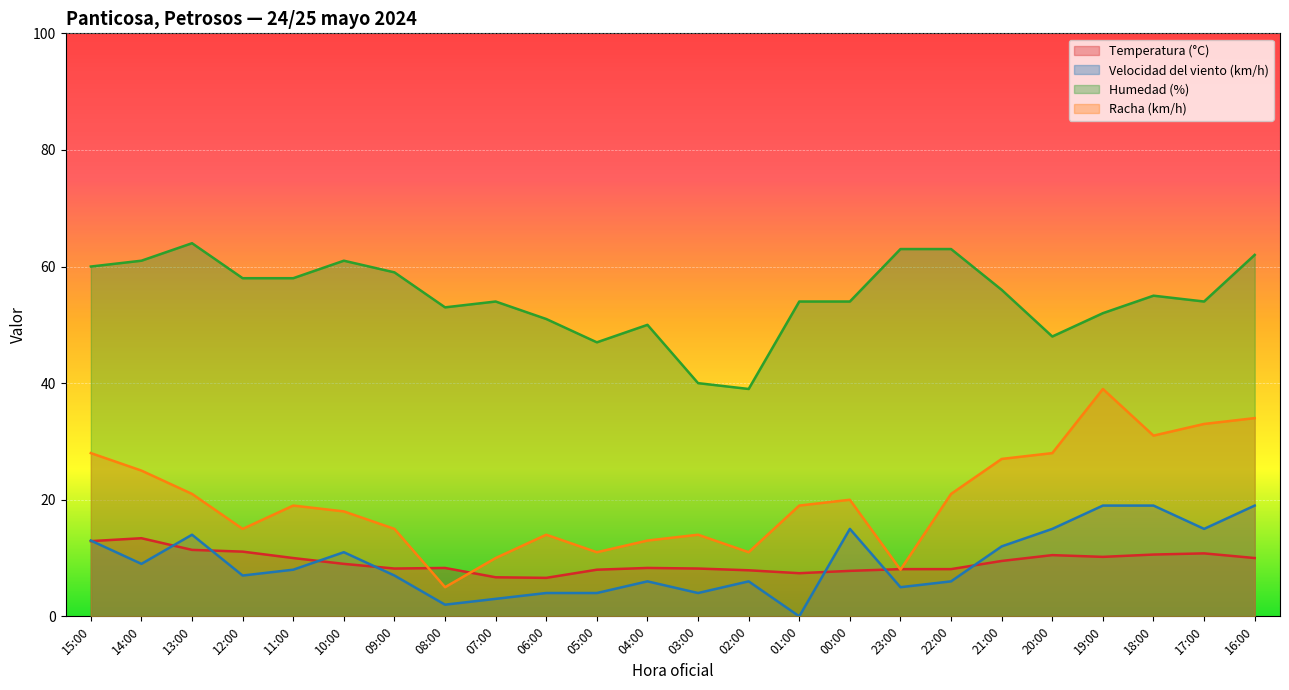

True or false: Temperatura (°C) and Humedad (%) intersect in this chart.

False